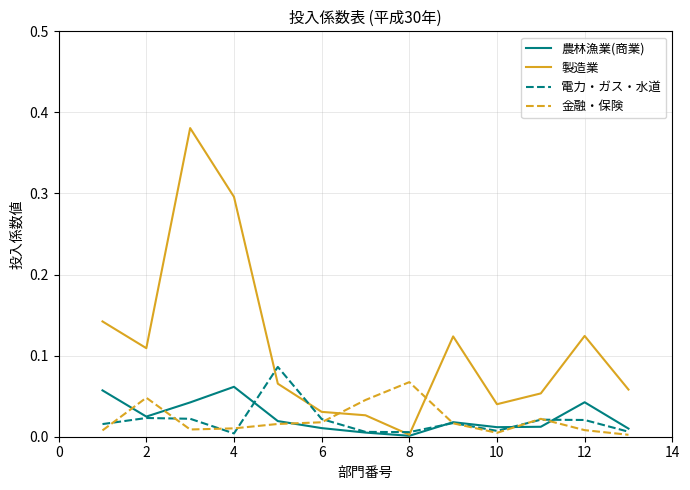

After their last crossing, which series has the higher values: 金融・保険 or 製造業?

製造業